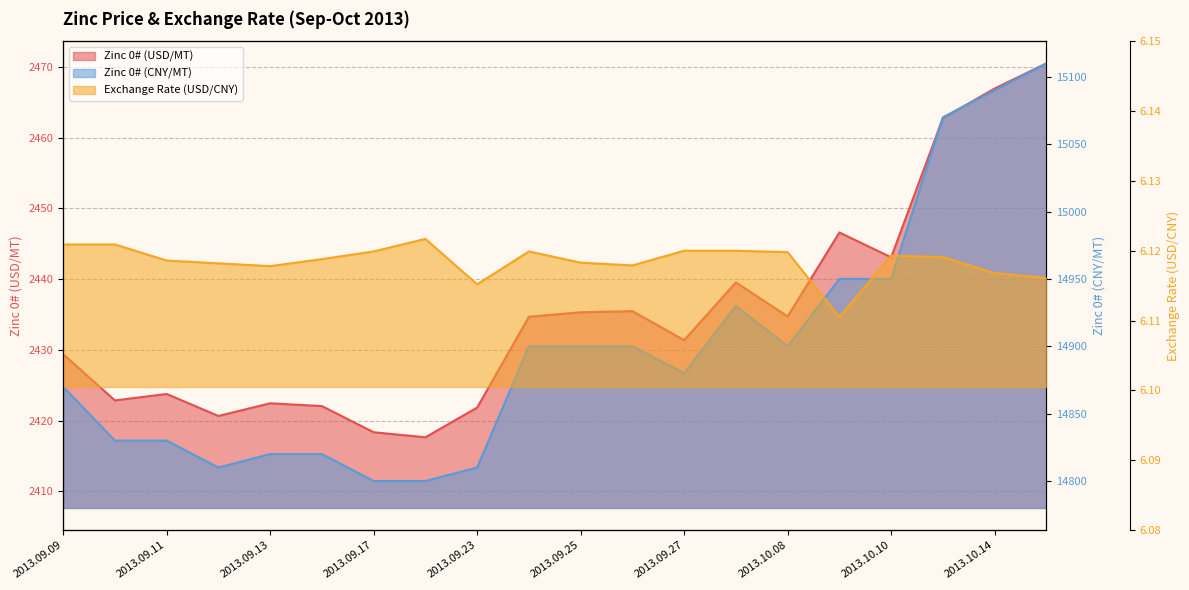

Which series has the widest spread of values?

Zinc 0# (CNY/MT)